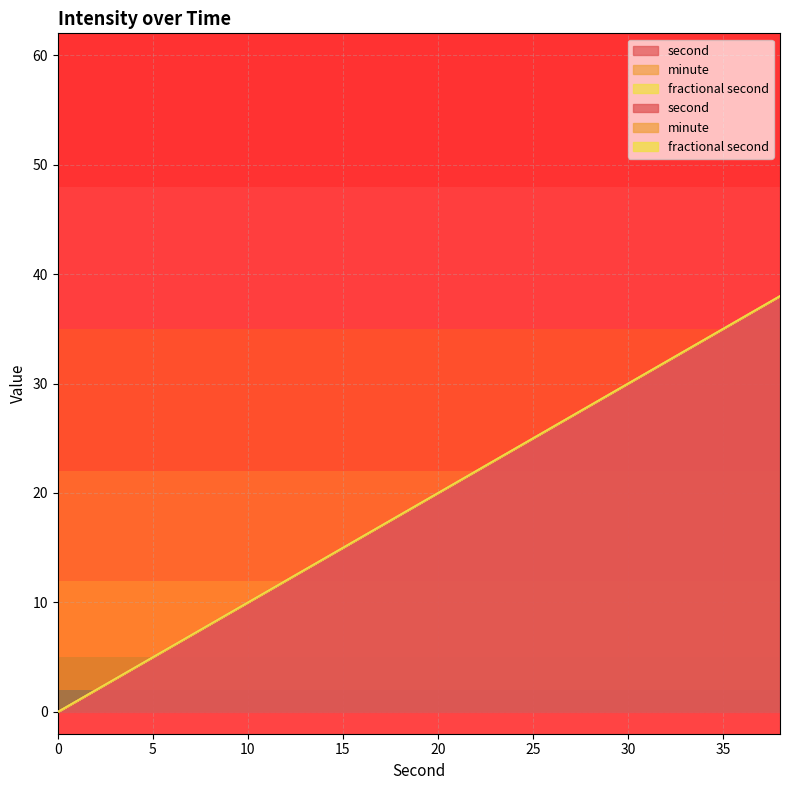

Does the chart display data point markers on the line(s)?

No